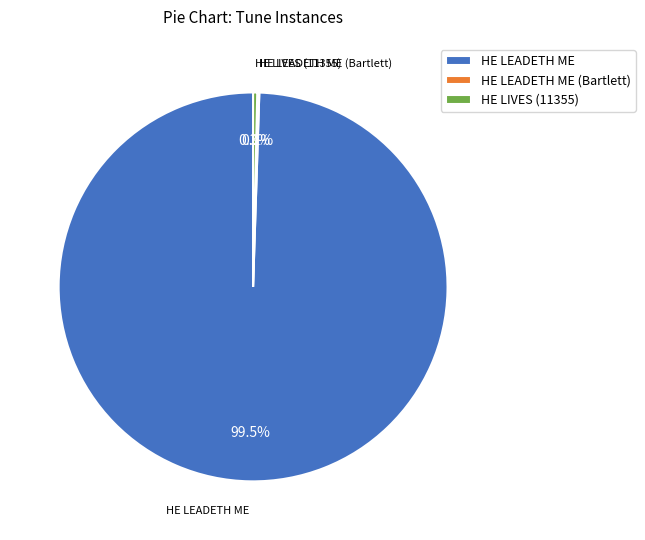

Which slice is the largest?

HE LEADETH ME